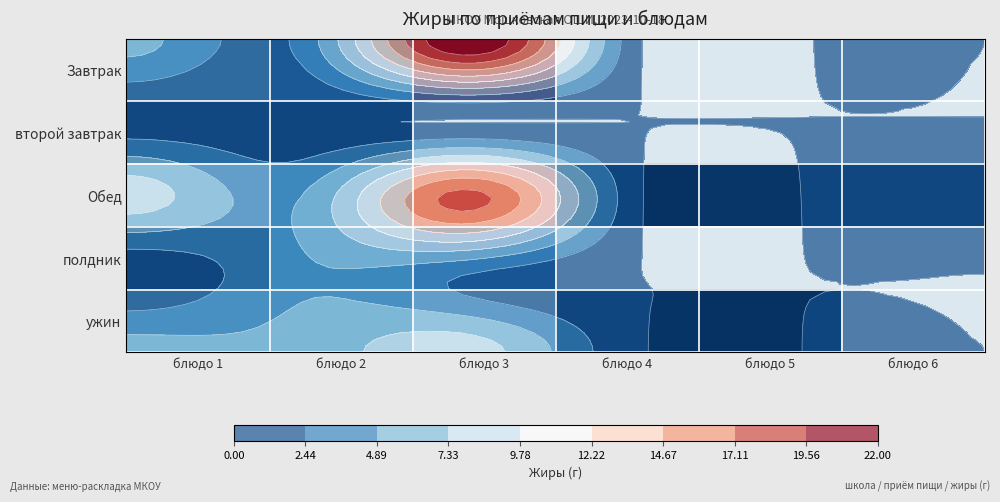

What is the lowest value of the второй завтрак series?

0.2